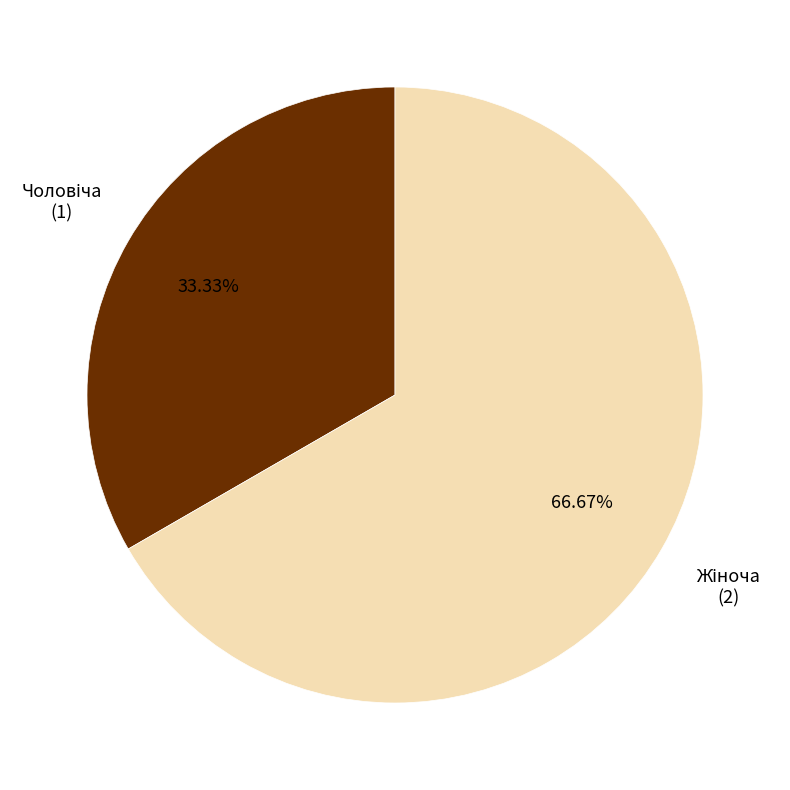

Does any single category account for the majority?

Yes